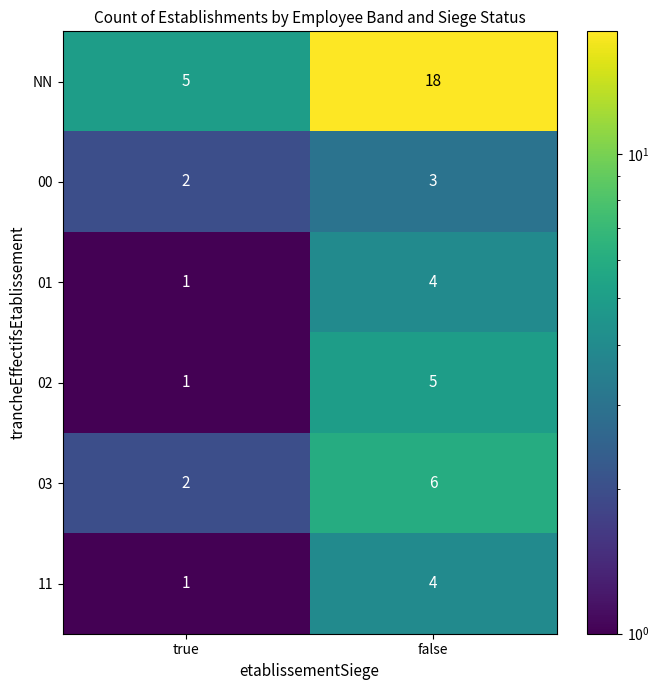

Reading left to right, transcribe all the data shown in this chart.

NN: true=5	false=18
00: true=2	false=3
01: true=1	false=4
02: true=1	false=5
03: true=2	false=6
11: true=1	false=4